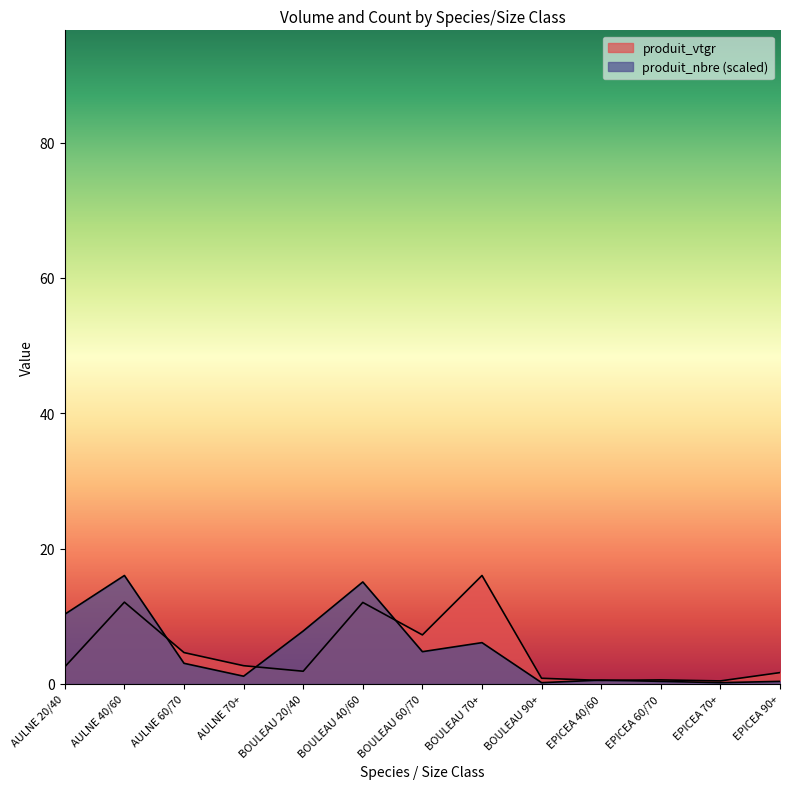

Which category has the highest value in the produit_nbre series?

AULNE 40/60